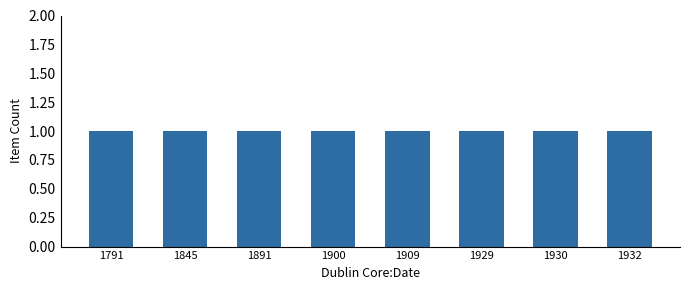

Which has a higher value, 1891 or 1909?

1891